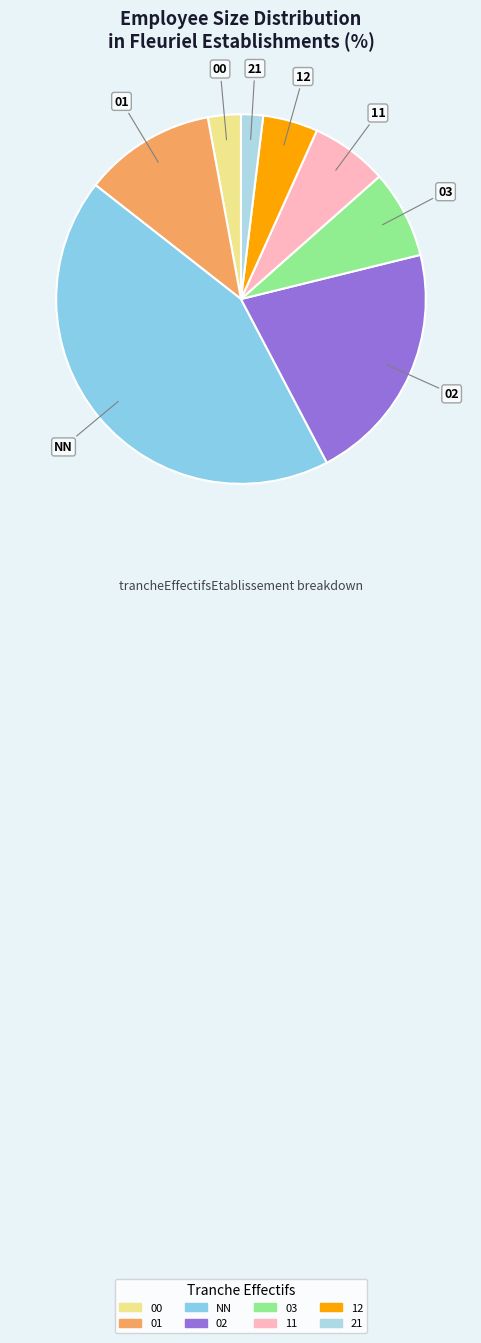

Does NN account for over 50% of the chart?

No